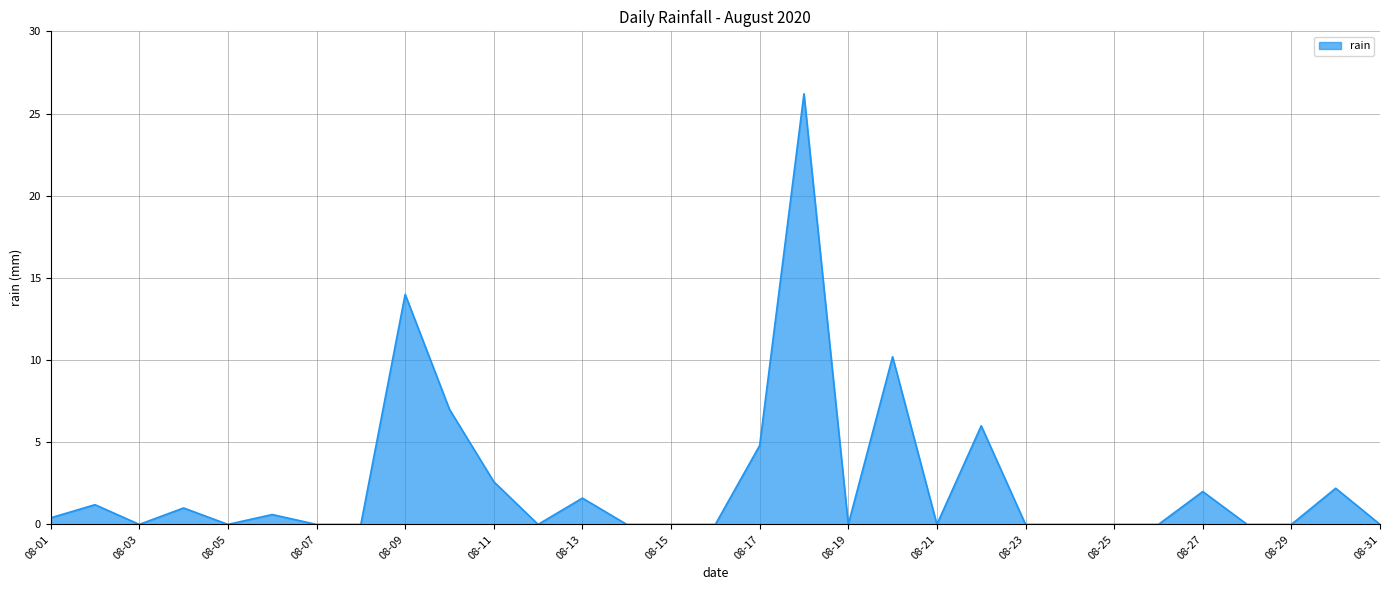

What is the maximum value shown in the chart?

26.2